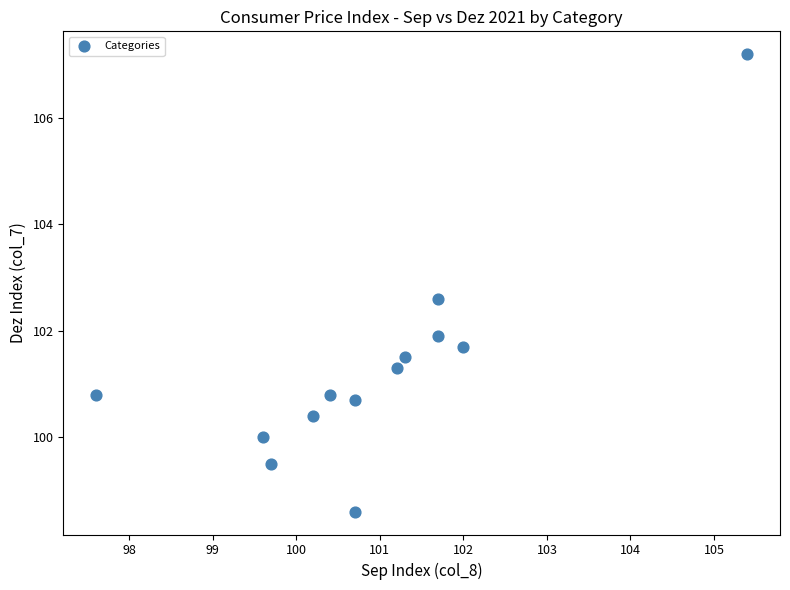

What Y value in the scatter plot is closest to 102?

101.9